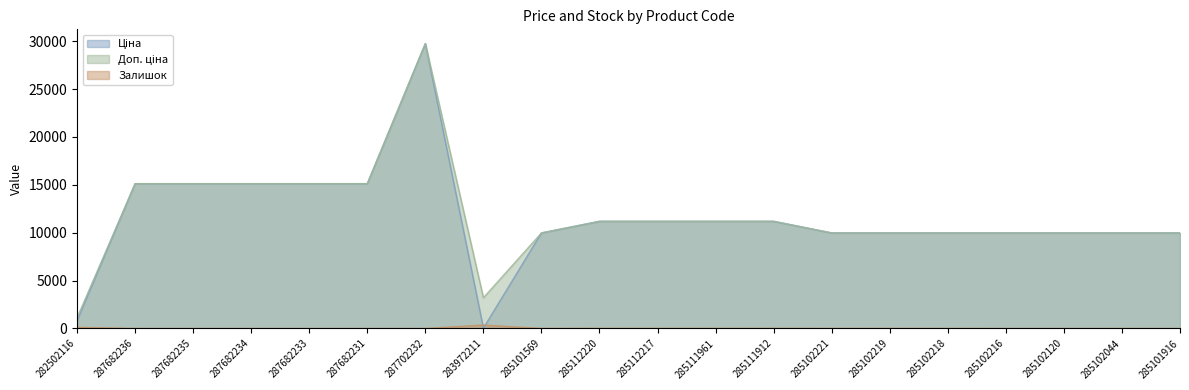

What is the difference between the Доп. ціна values at 285102216 and 287682233?

5145.0